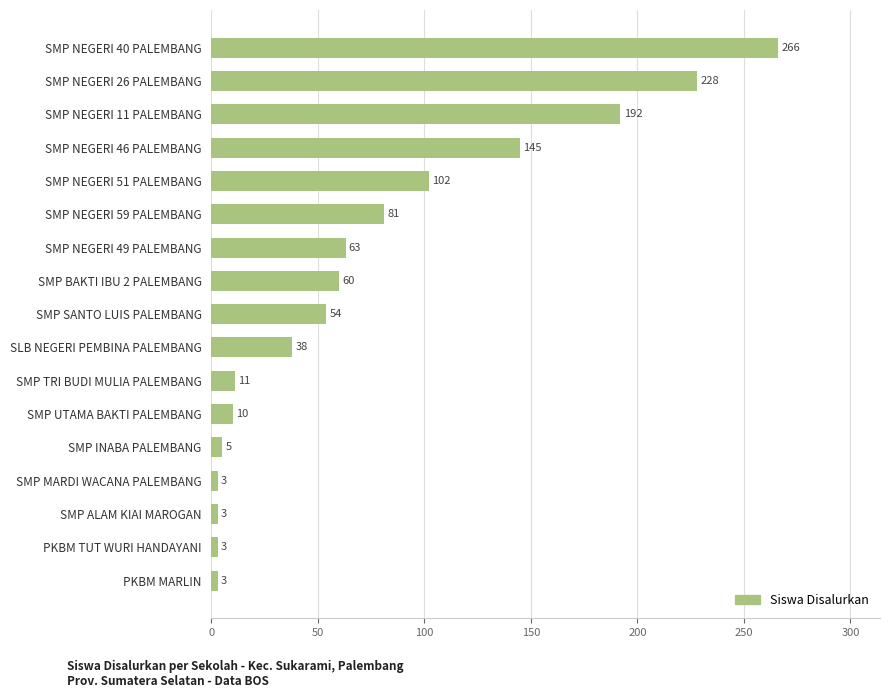

How many series are shown in this chart?

1